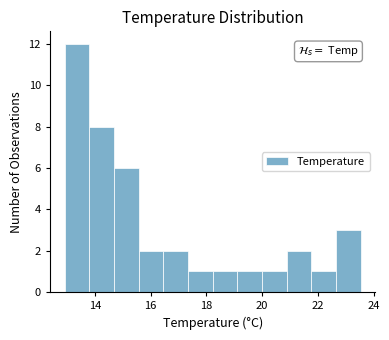

How tall is the bar that spans 20.8 to 21.8 on the x-axis? Neither the bar edges nor the heights are printed on the chart, so give them approximately, as read against the axes.

2